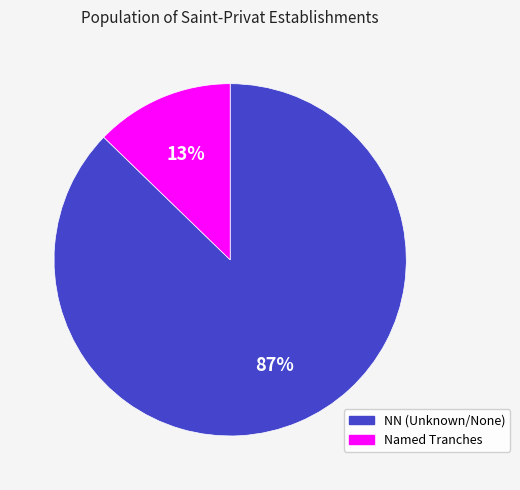

Is there any slice that represents more than half of the pie?

Yes